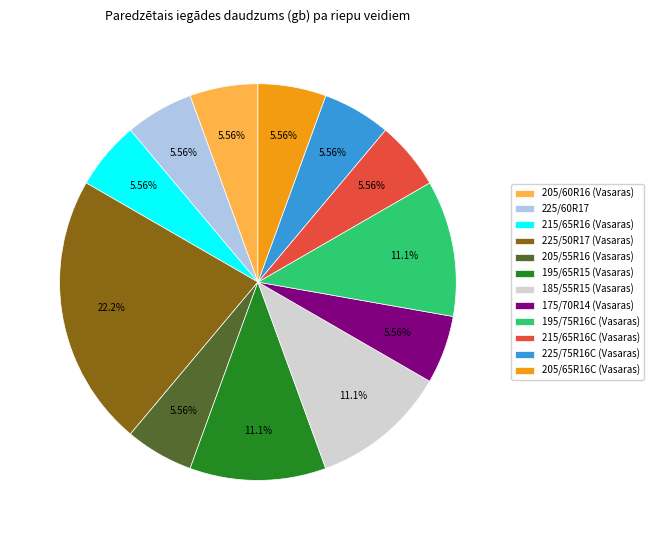

To the nearest percent, what is the difference between the largest and smallest slice percentages?

17%